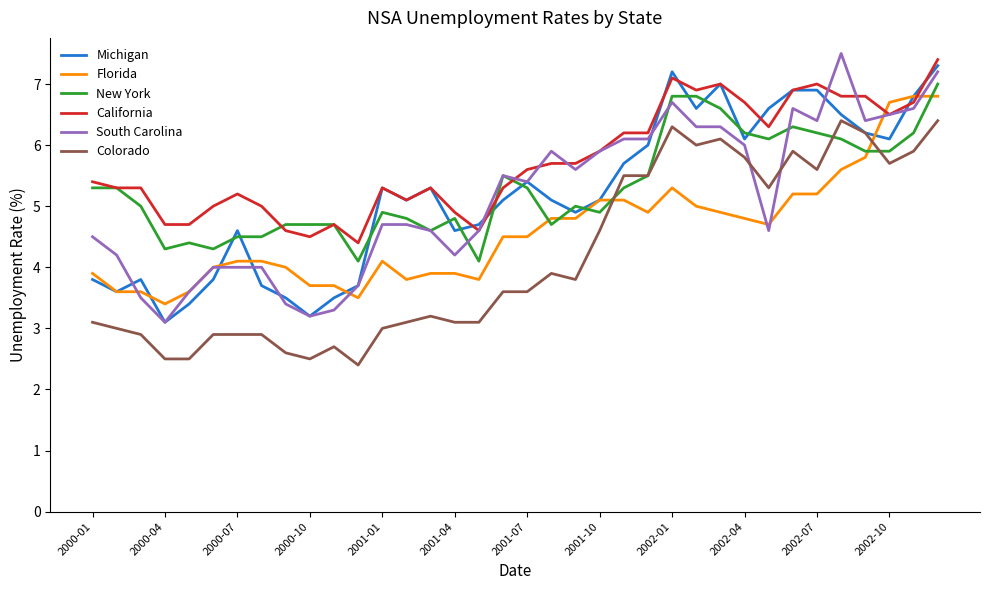

What is the maximum value for Colorado?

6.4